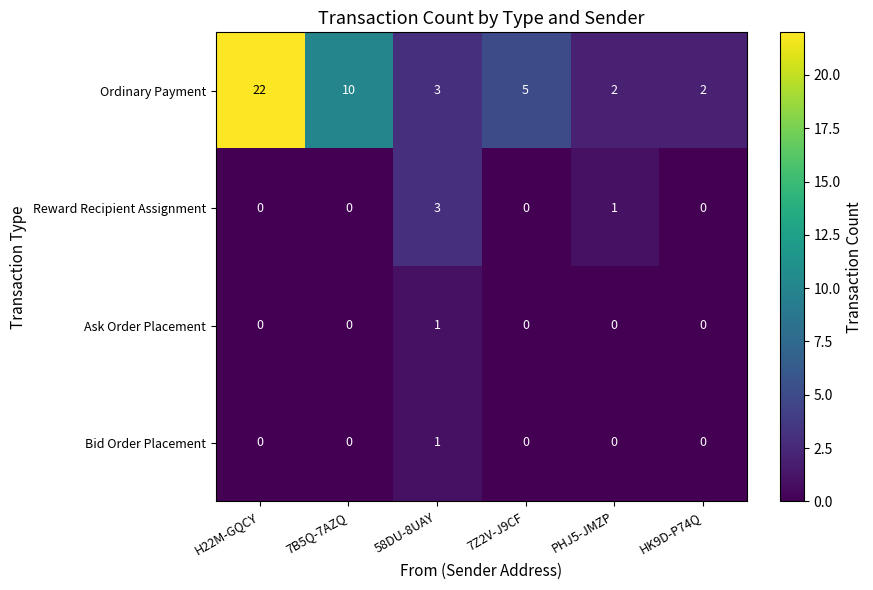

Reading left to right, extract all data points from this chart.

Ordinary Payment: 22	10	3	5	2	2
Reward Recipient Assignment: 0	0	3	0	1	0
Ask Order Placement: 0	0	1	0	0	0
Bid Order Placement: 0	0	1	0	0	0